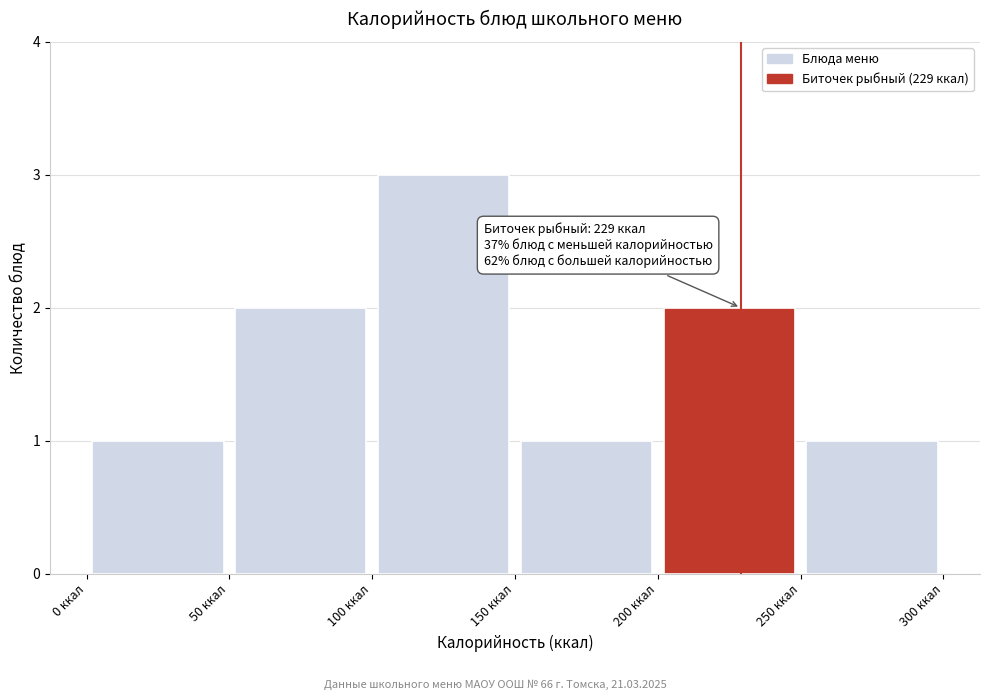

Which range on the x-axis has the tallest bar?

100 to 150